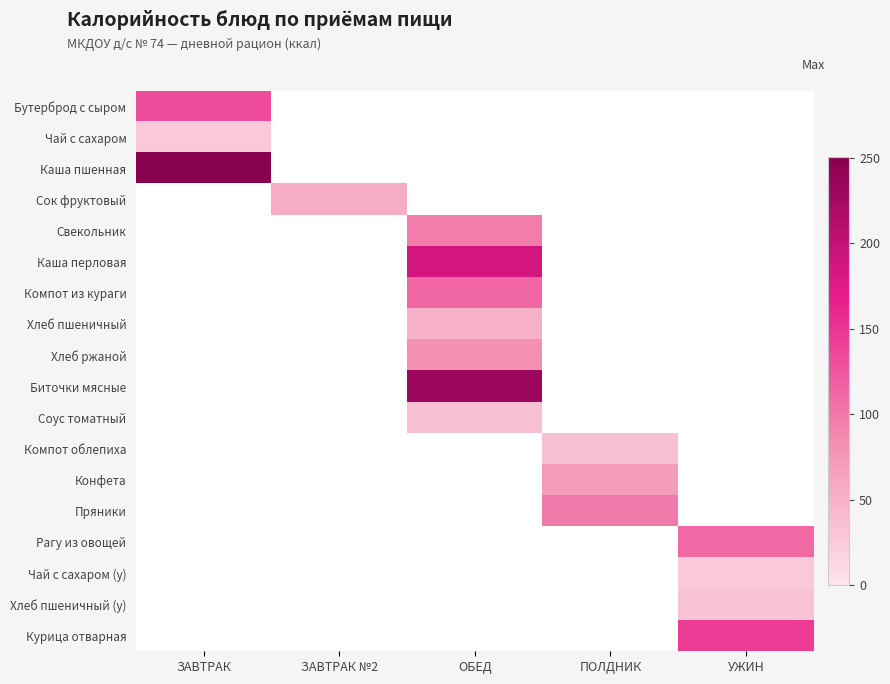

Which category has the lowest value across all series?

ЗАВТРАК №2